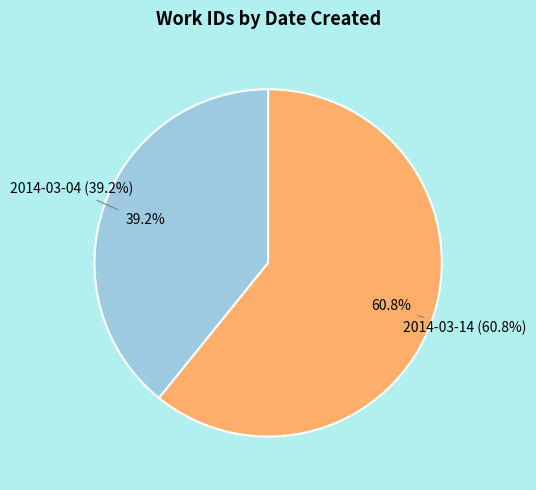

Rank the categories by value from lowest to highest.

2014-03-04, 2014-03-14